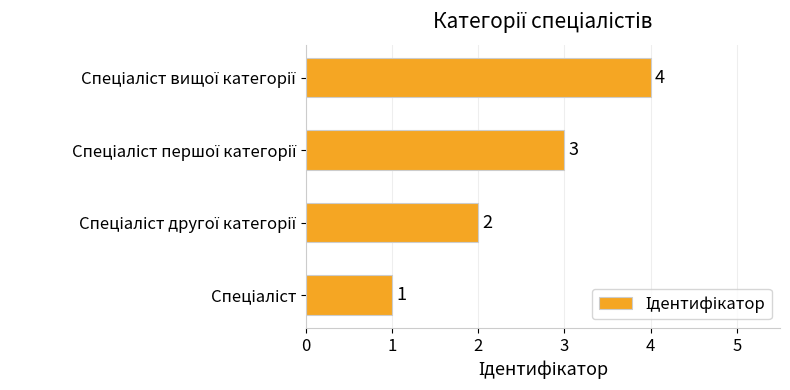

What is the sum of all values?

10